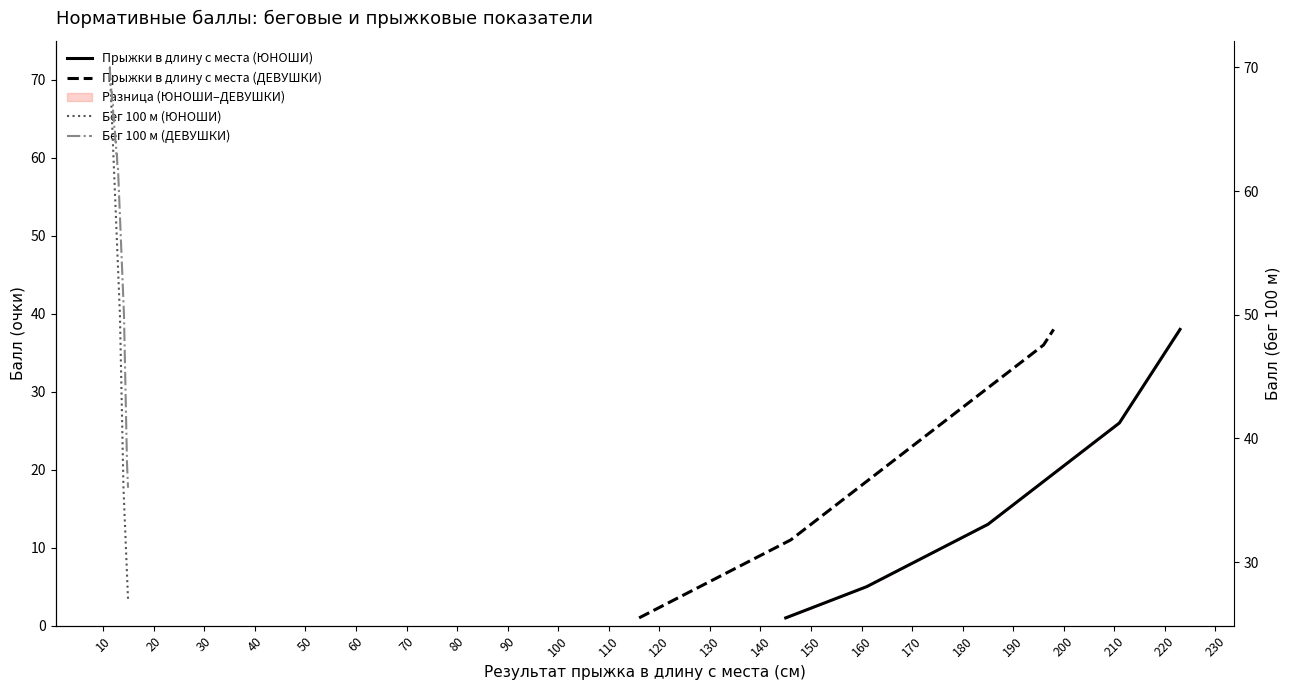

Is this an area chart (filled region under the line)?

No